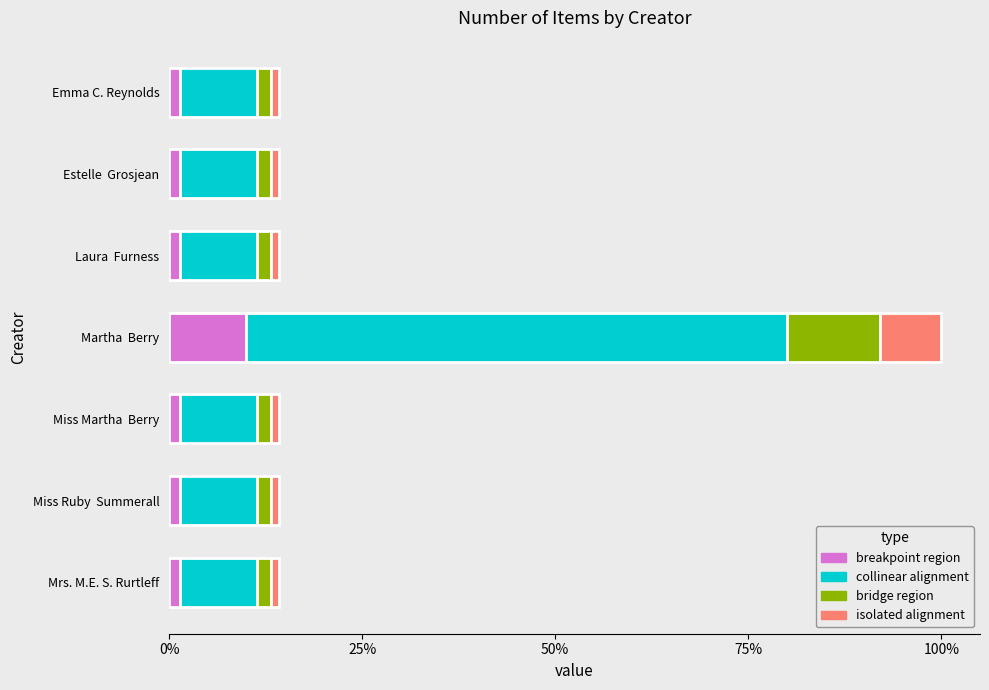

What are all the series names shown in the legend?

breakpoint region, collinear alignment, bridge region, isolated alignment